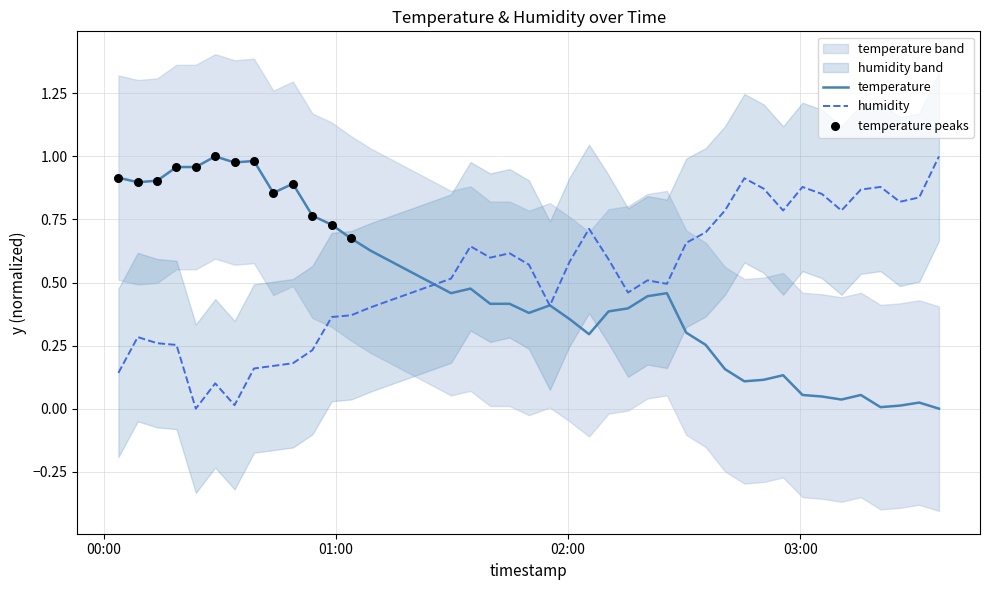

Is the value of humidity at 34 greater than the value of temperature at 5?

No